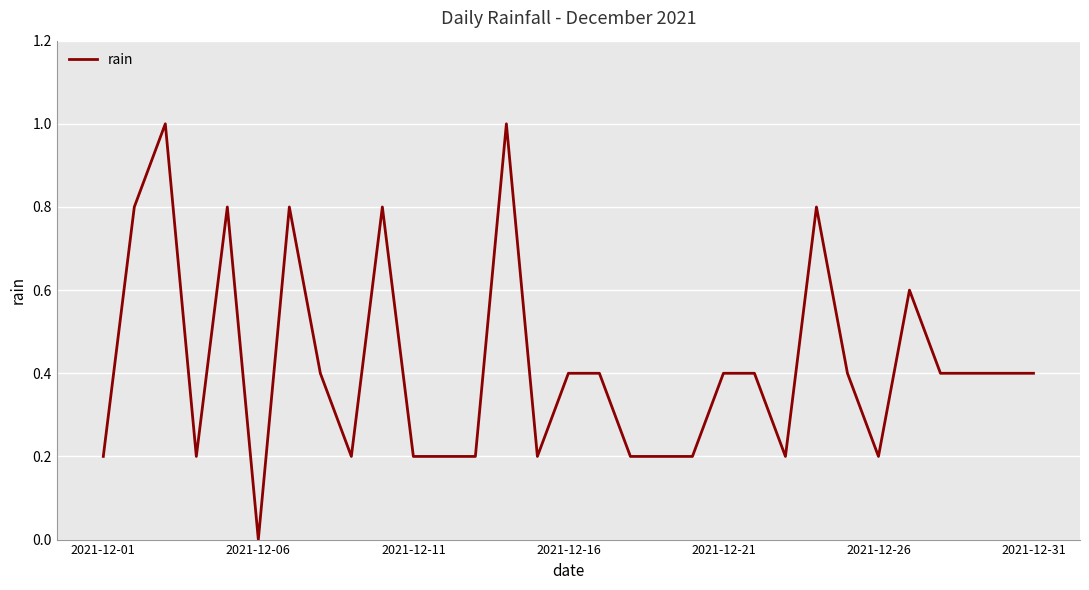

What is the maximum value shown in the chart?

1.0